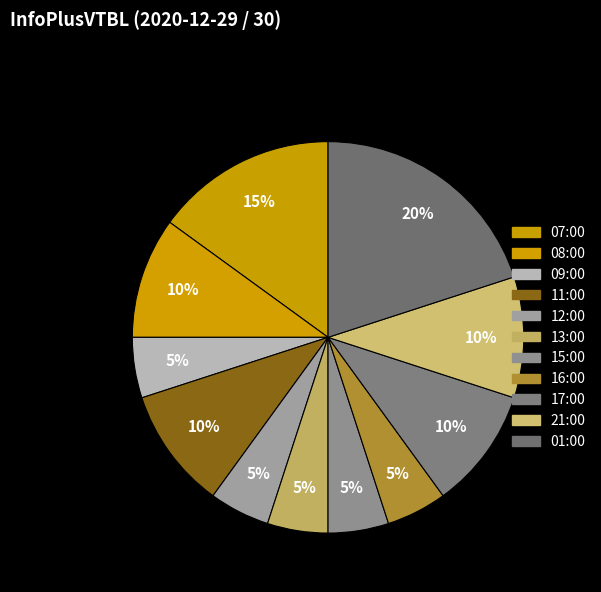

The 13:00 slice represents 5% of the pie. True or false?

True